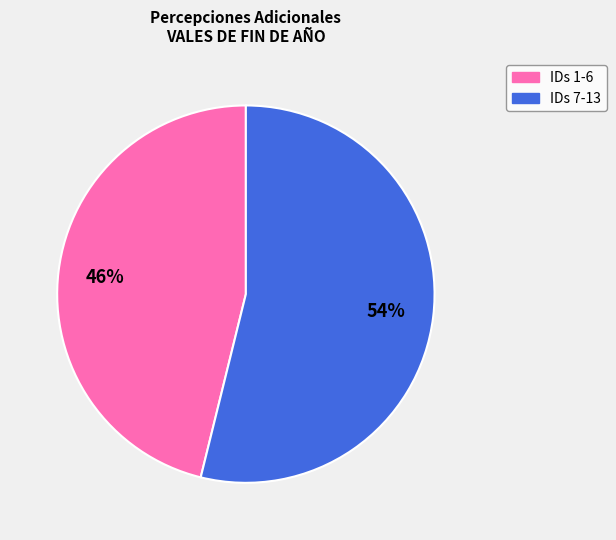

Approximately how many times larger is the value at IDs 7-13 compared to IDs 1-6?

1.2